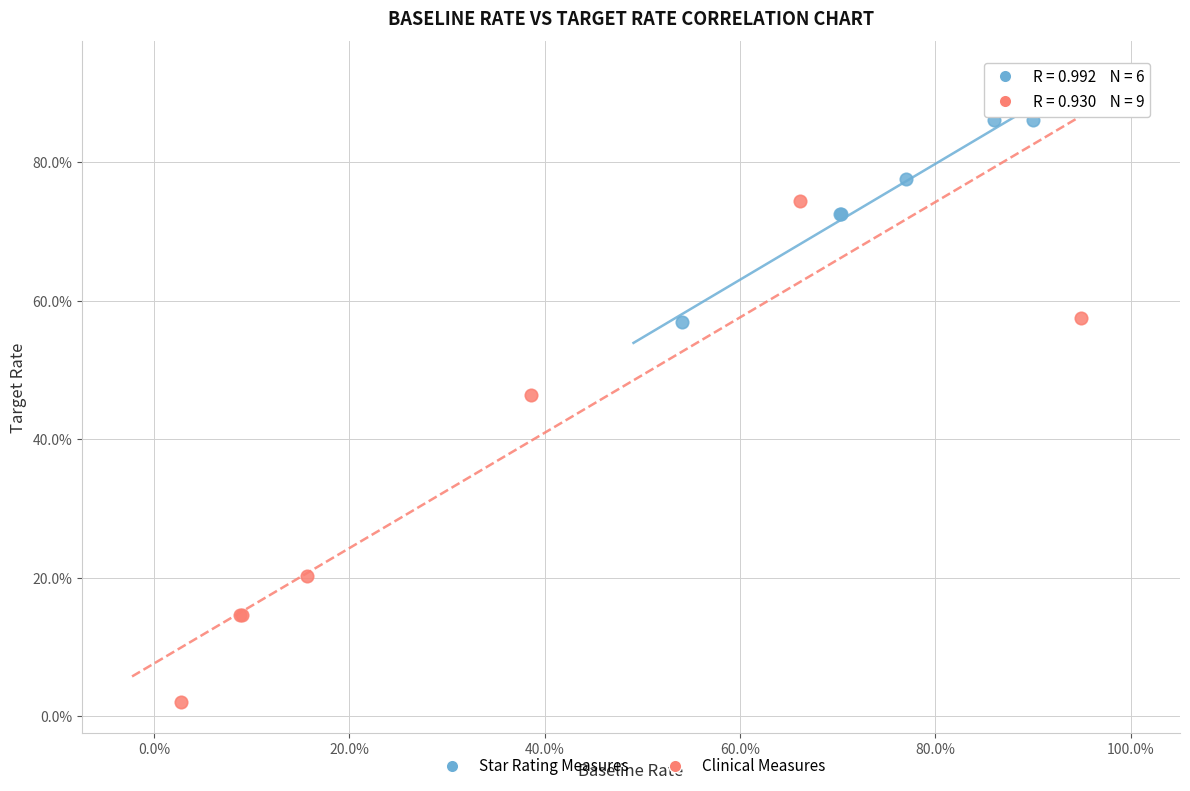

Which series reaches the maximum Y coordinate?

Clinical Measures